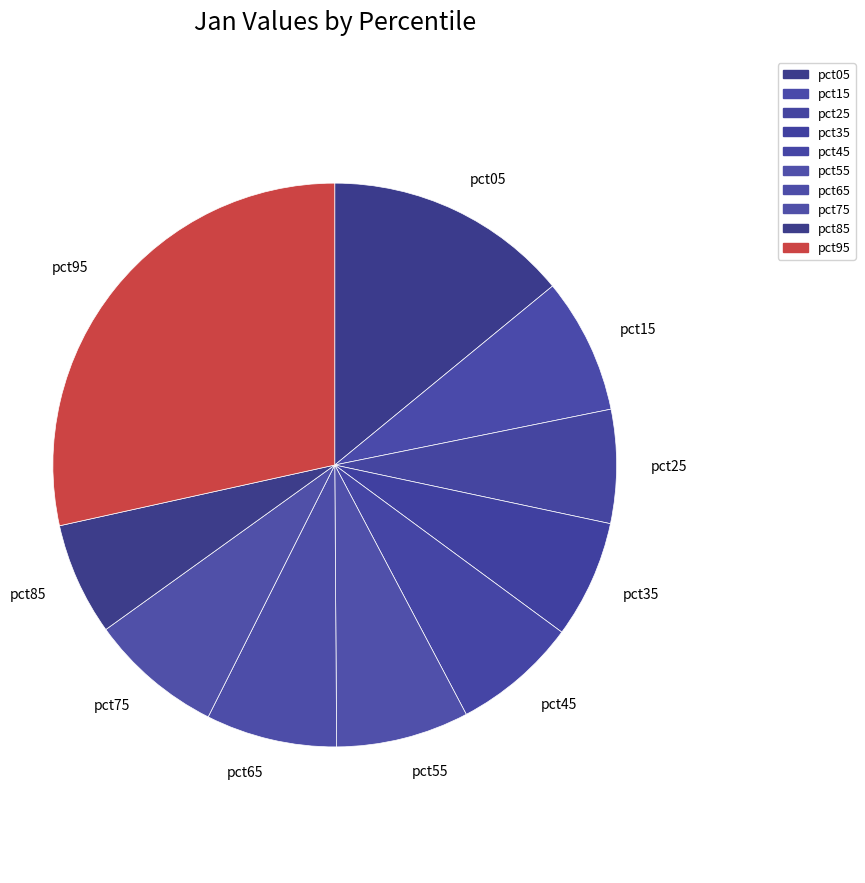

Do pct85 and pct65 together represent more than half of the pie?

No